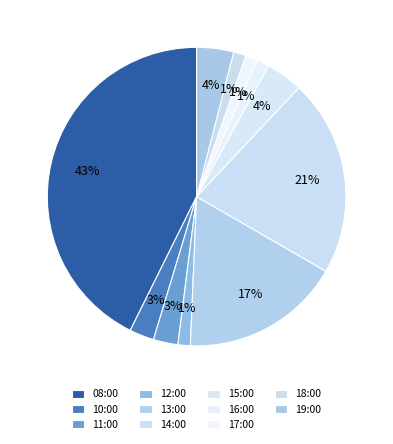

Count the number of slices in the pie.

11